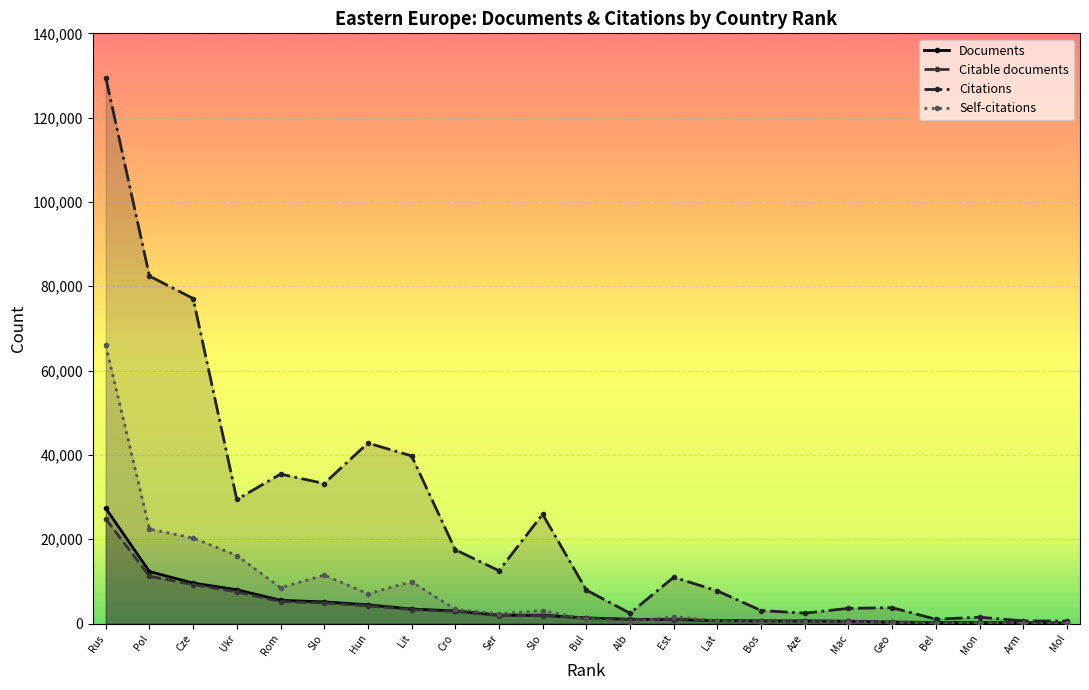

How many series are shown in this chart?

4